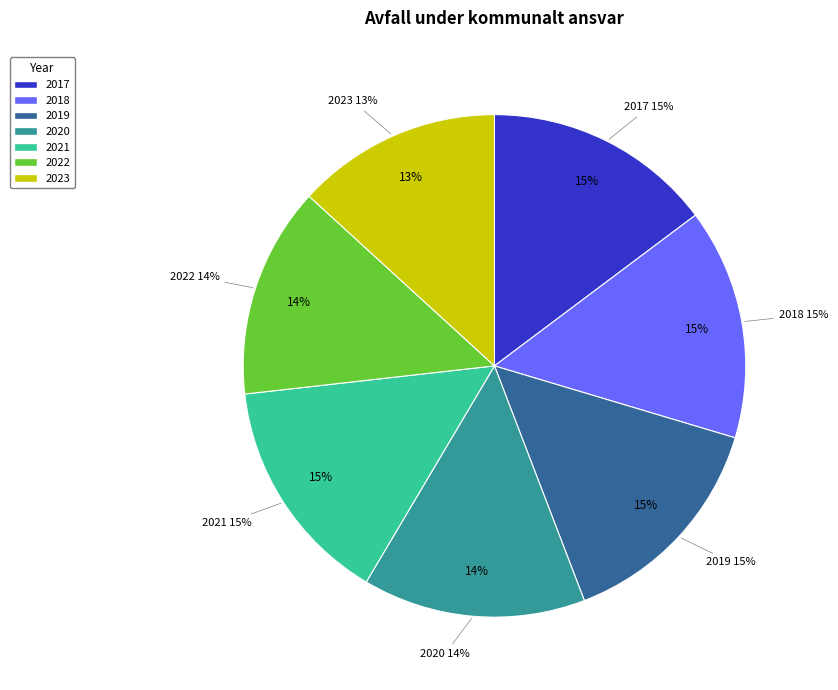

What is the smallest slice in the pie chart?

2023